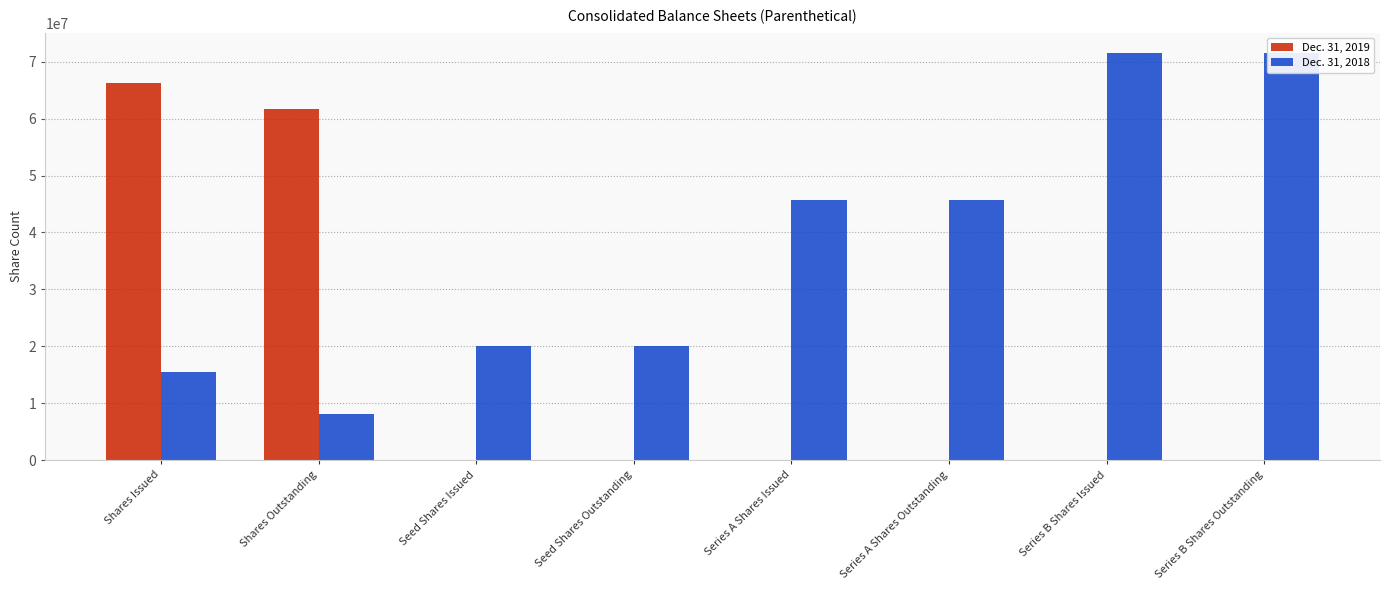

Which has a higher value, Shares Outstanding or Seed Shares Issued?

Shares Outstanding